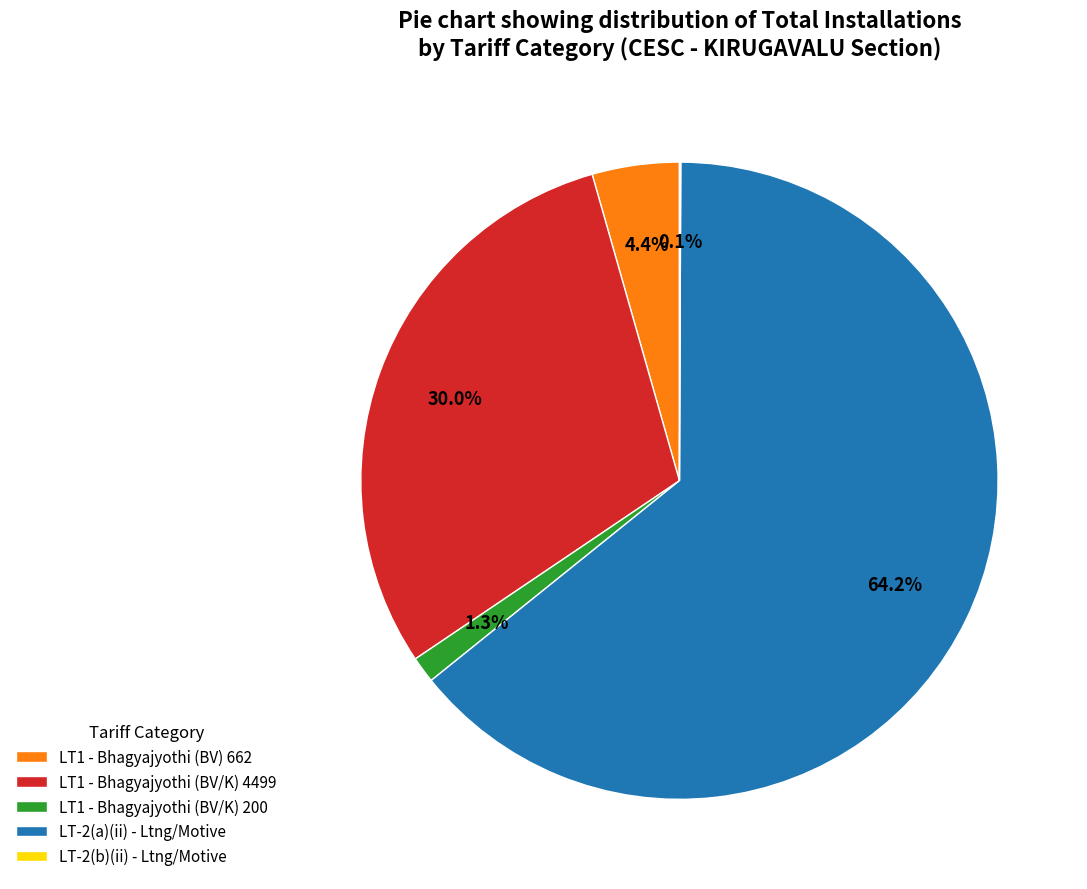

What is the largest slice in the pie chart?

LT-2(a)(ii) - Ltng/Motive